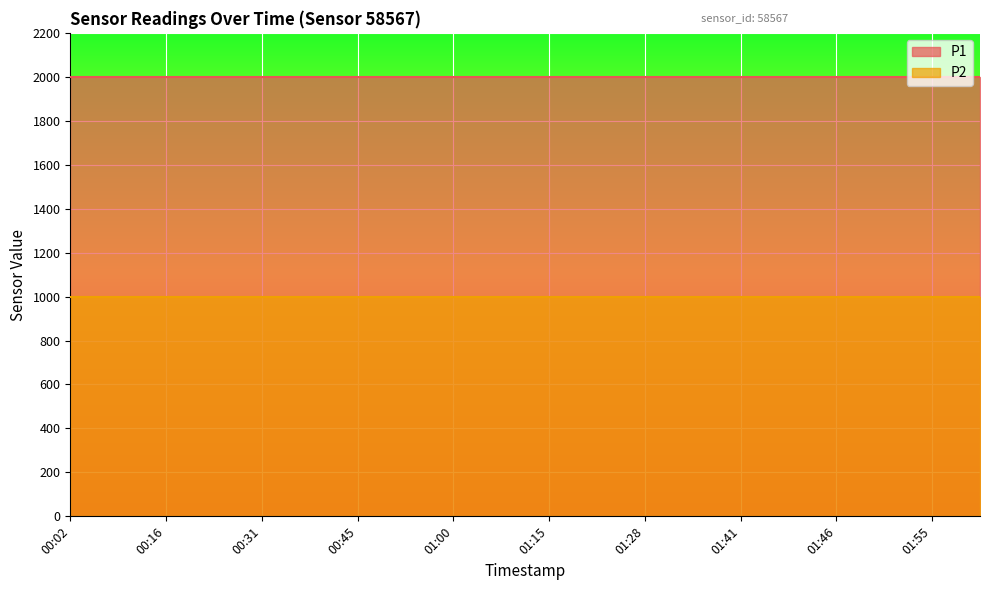

At 00:09, list the series in order from largest to smallest.

P1, P2